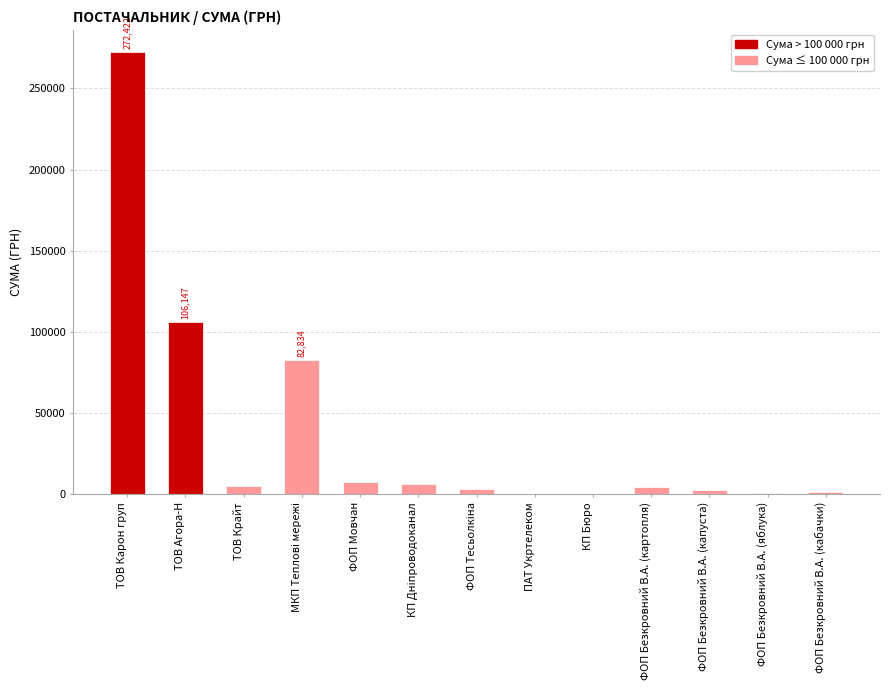

What is the maximum value shown in the chart?

272422.2